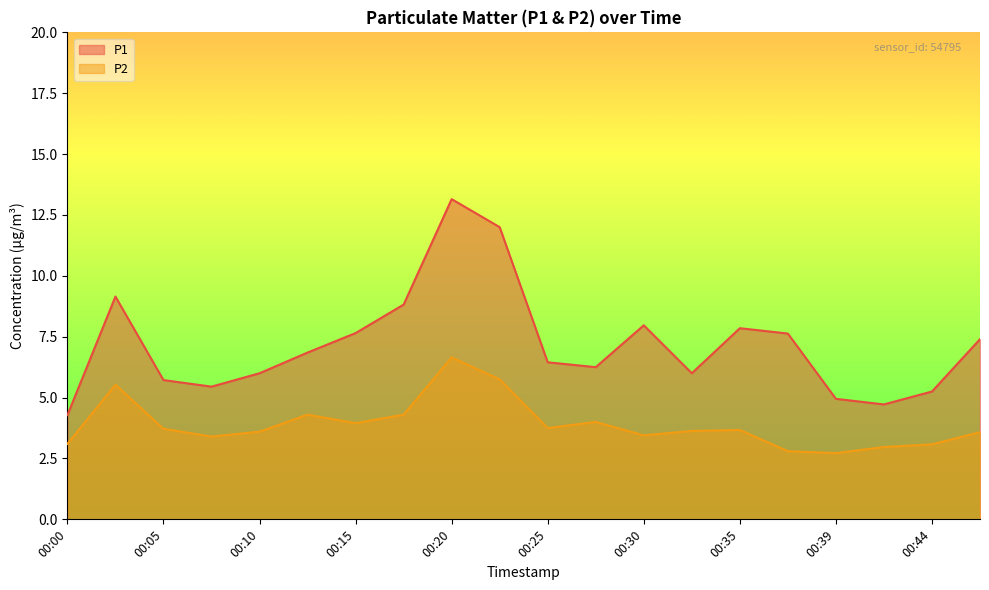

What is the difference between the maximum and minimum values in the P1 series?

8.9